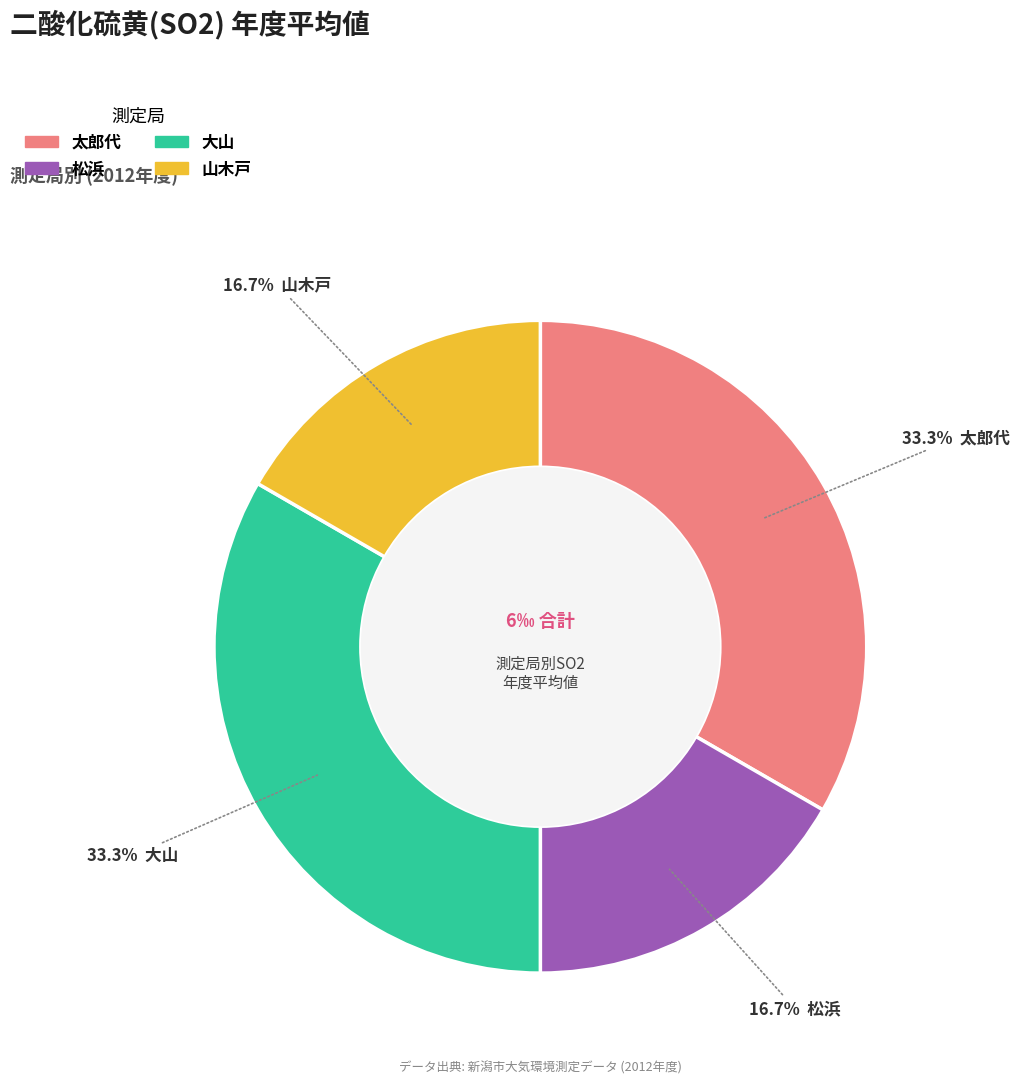

How many slices are in this pie chart?

4